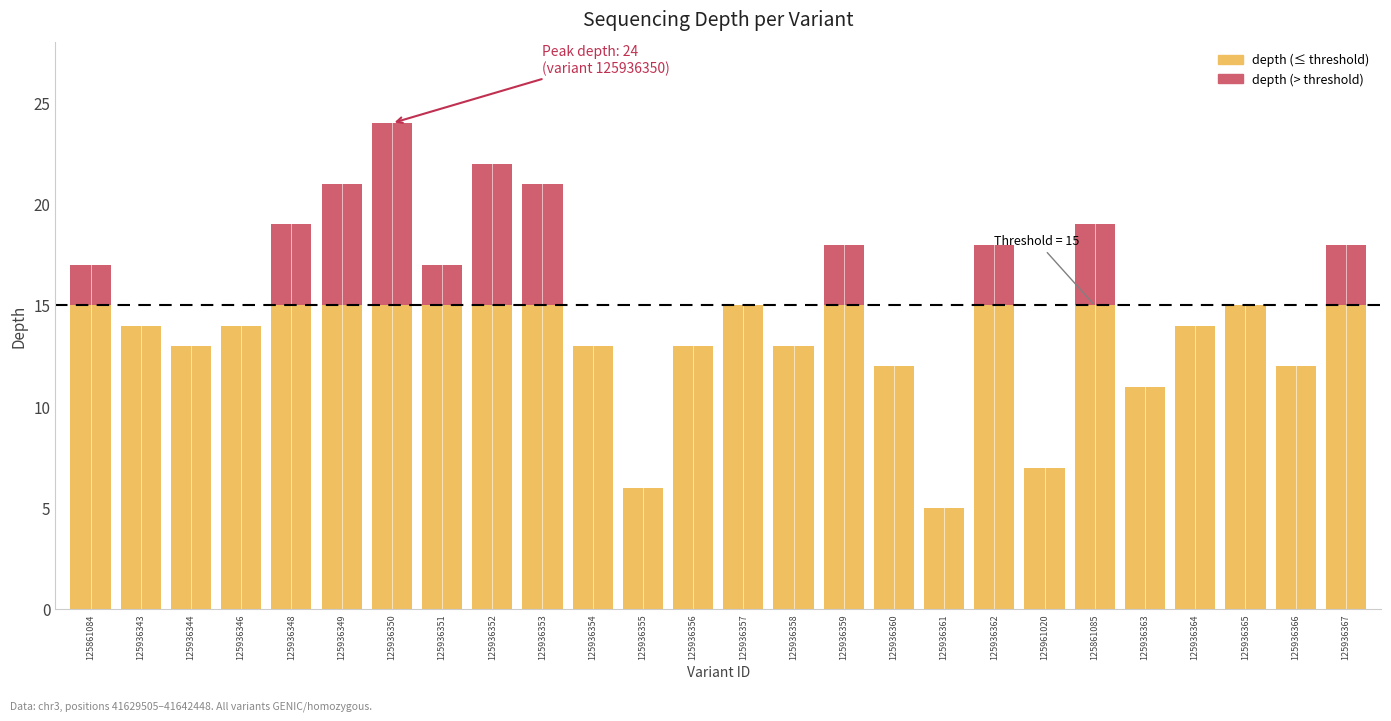

The value of depth (≤ threshold) at 125936359 is 10. True or false?

False